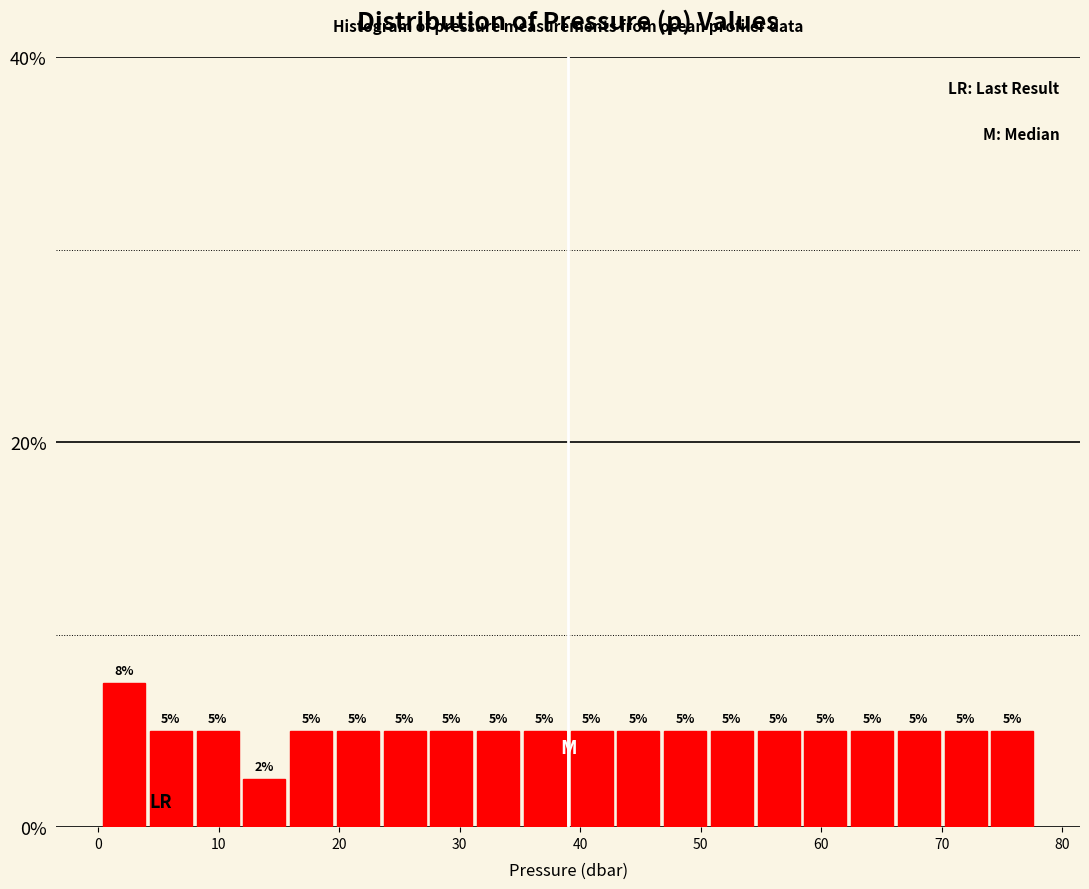

Around what value on the x-axis is the tallest bar? Give the approximate position of its centre, as read against the axis.

2